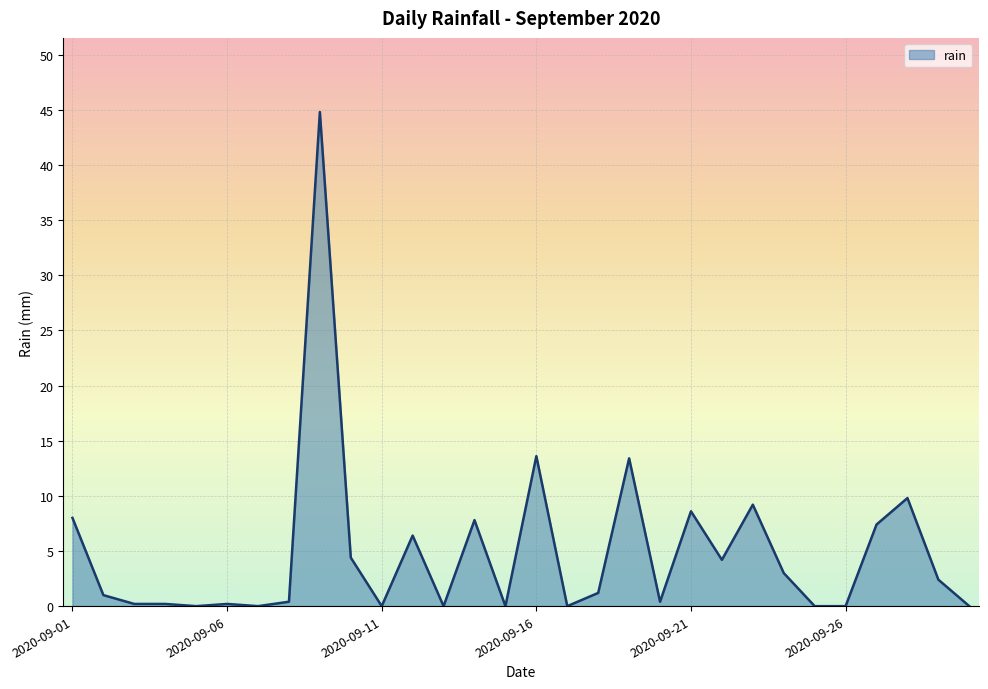

What is the maximum value shown in the chart?

44.8